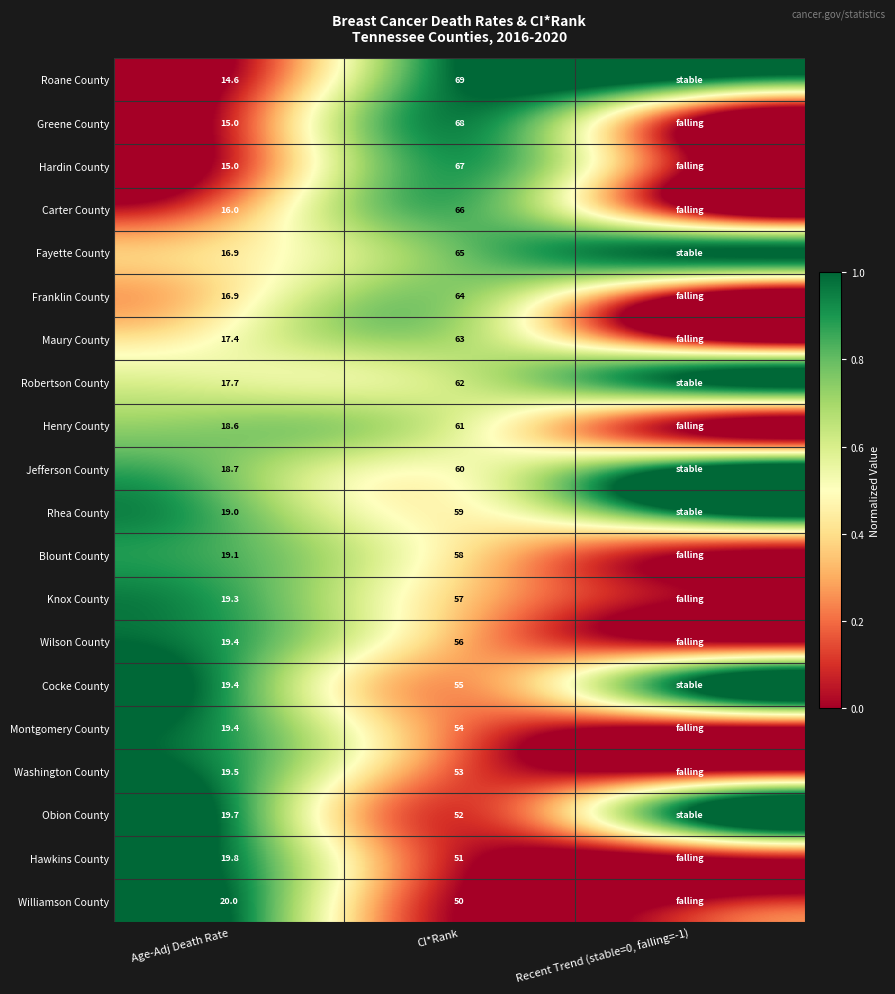

What is the total value across all series at CI*Rank?

1190.0